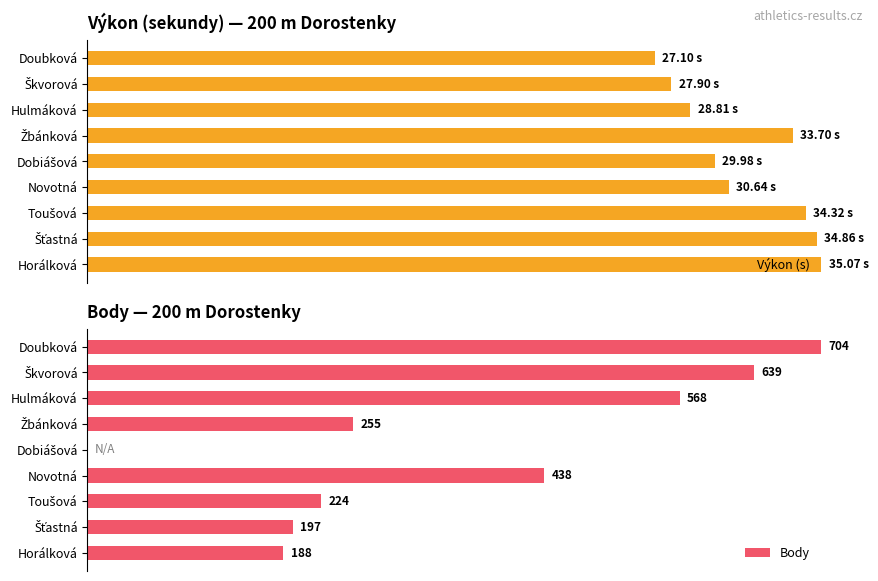

What is the spread (max minus min) of values at Škvorová?

11.2